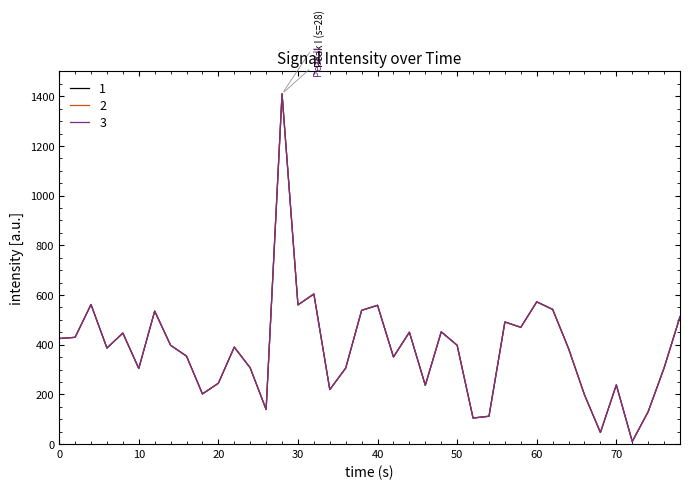

Is this an area chart (filled region under the line)?

No